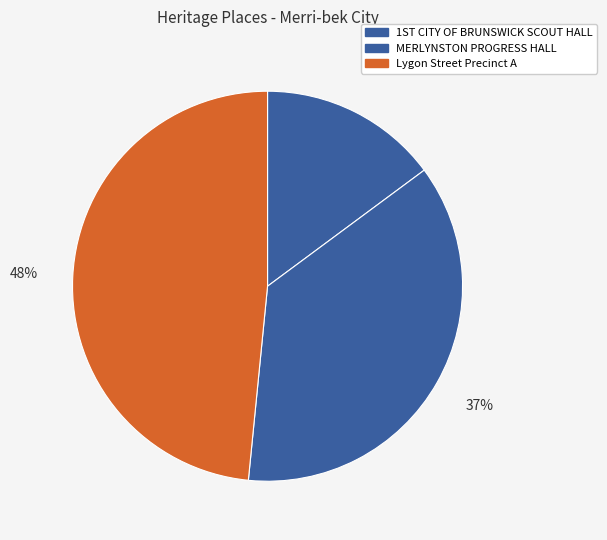

How many segments does this pie chart have?

3